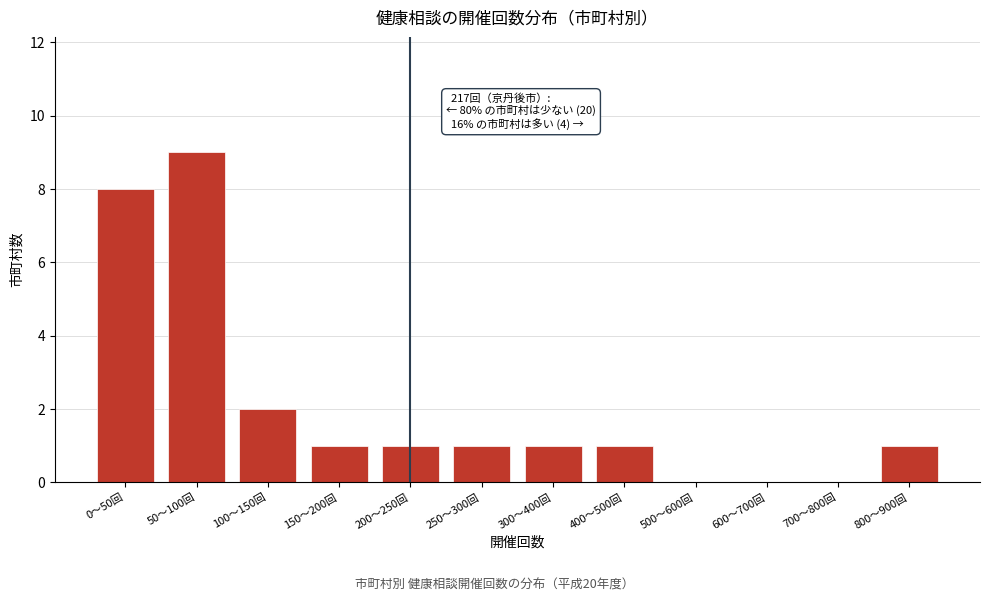

Reading left to right, transcribe all the data shown in this chart.

0〜50回=8	50〜100回=9	100〜150回=2	150〜200回=1	200〜250回=1	250〜300回=1	300〜400回=1	400〜500回=1	500〜600回=0	600〜700回=0	700〜800回=0	800〜900回=1